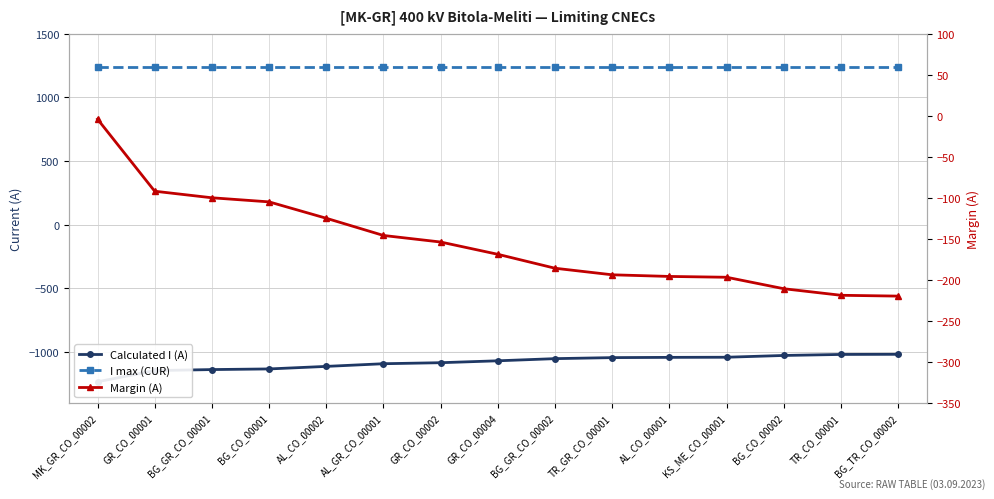

What is the label of the 6th point from the left?

AL_GR_CO_00001